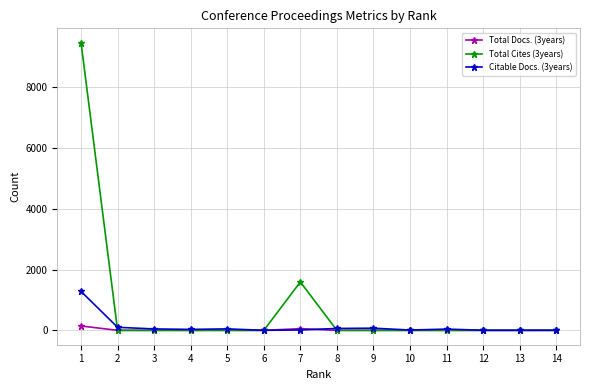

Which series has the largest range (max minus min)?

Total Cites (3years)